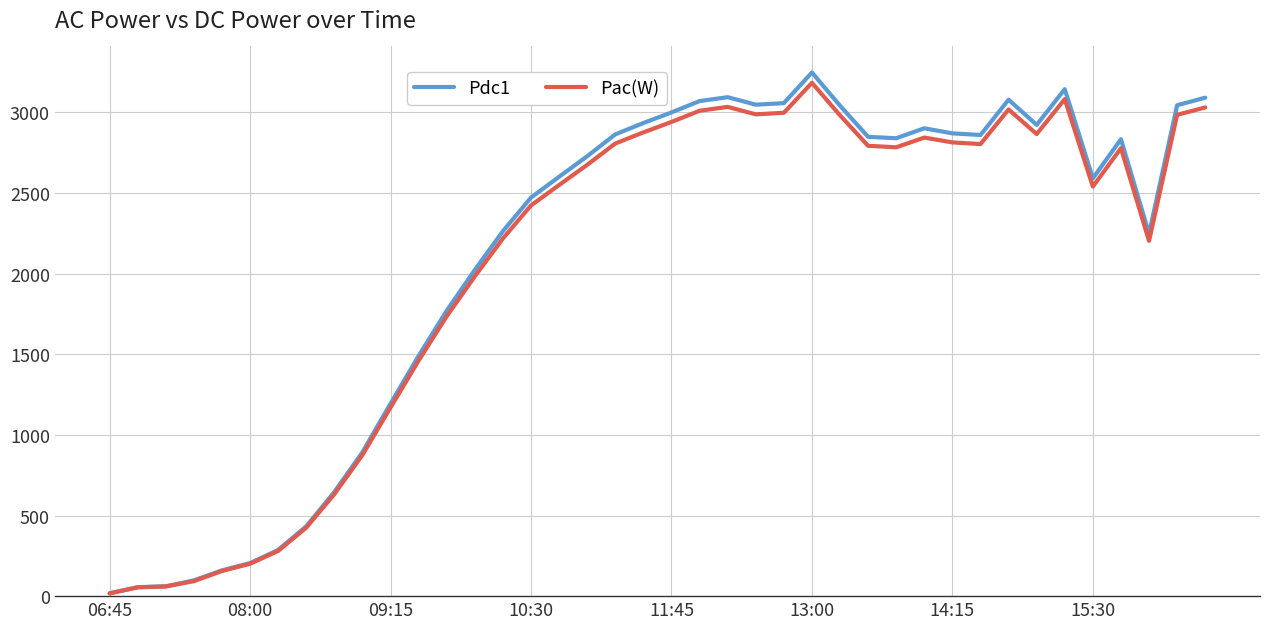

What is the greatest value displayed?

3247.2